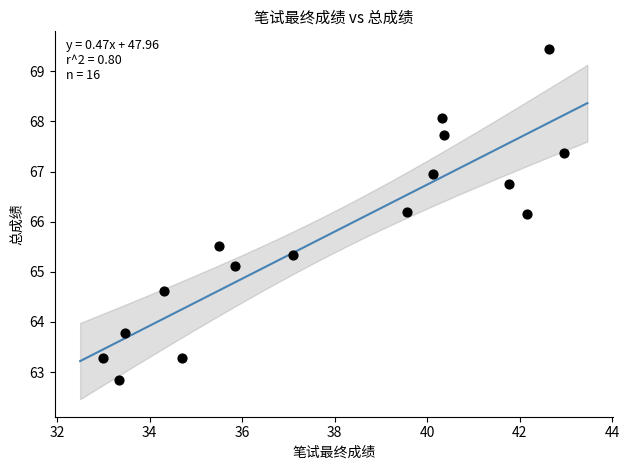

What is the range of X values (max minus min)?

10.0